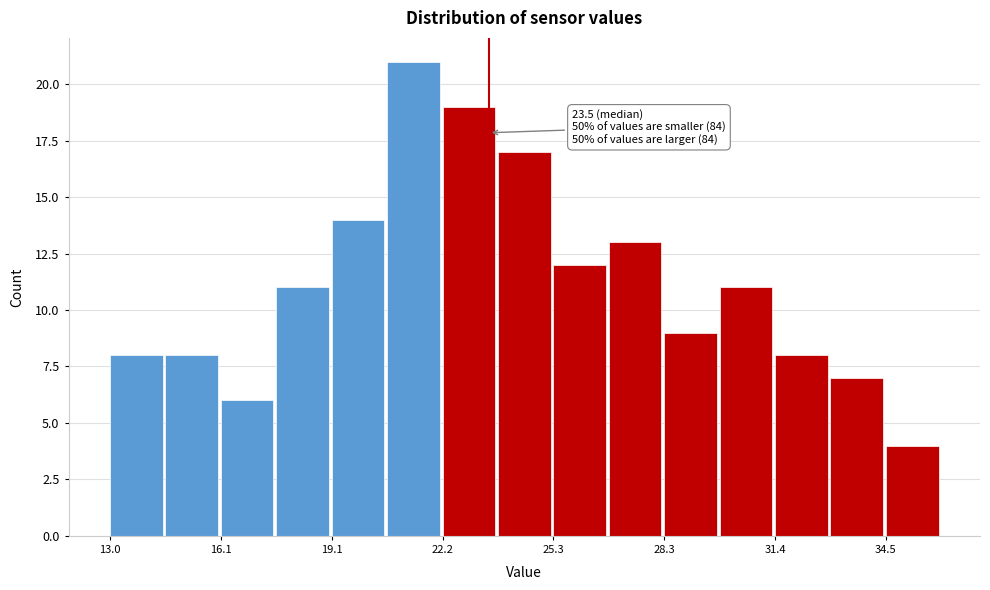

Around what value on the x-axis is the tallest bar? Give the approximate position of its centre, as read against the axis.

21.5